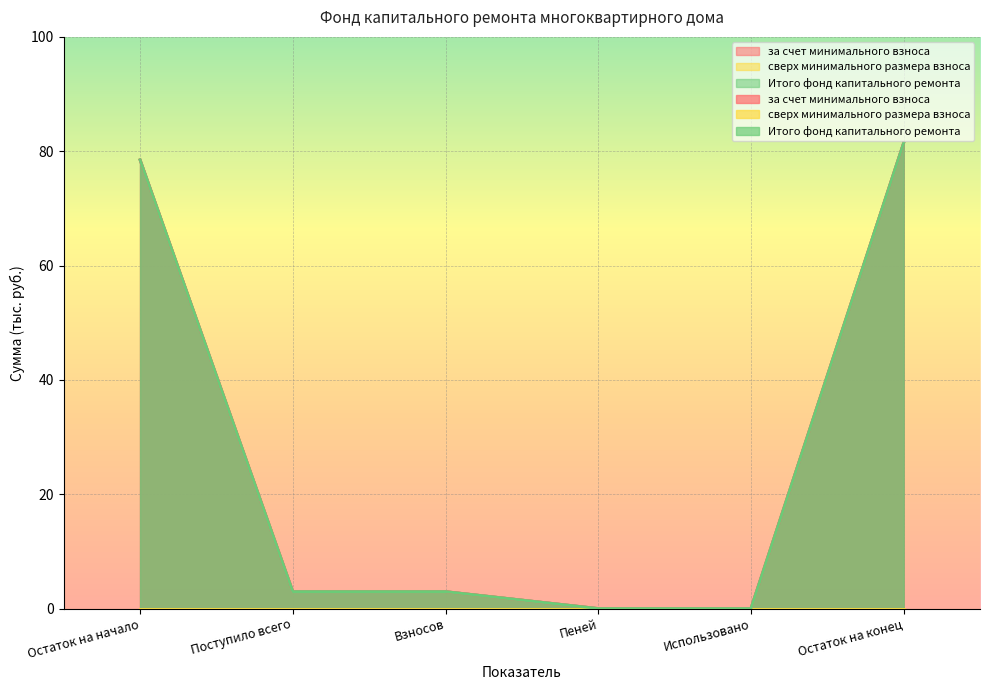

How many categories are shown in the chart?

6